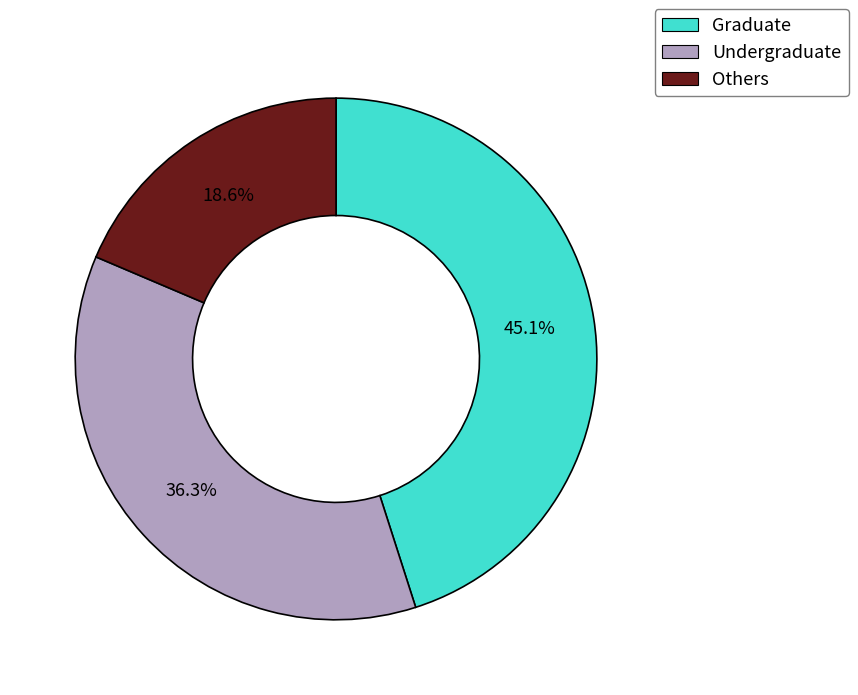

Count the number of slices in the pie.

3